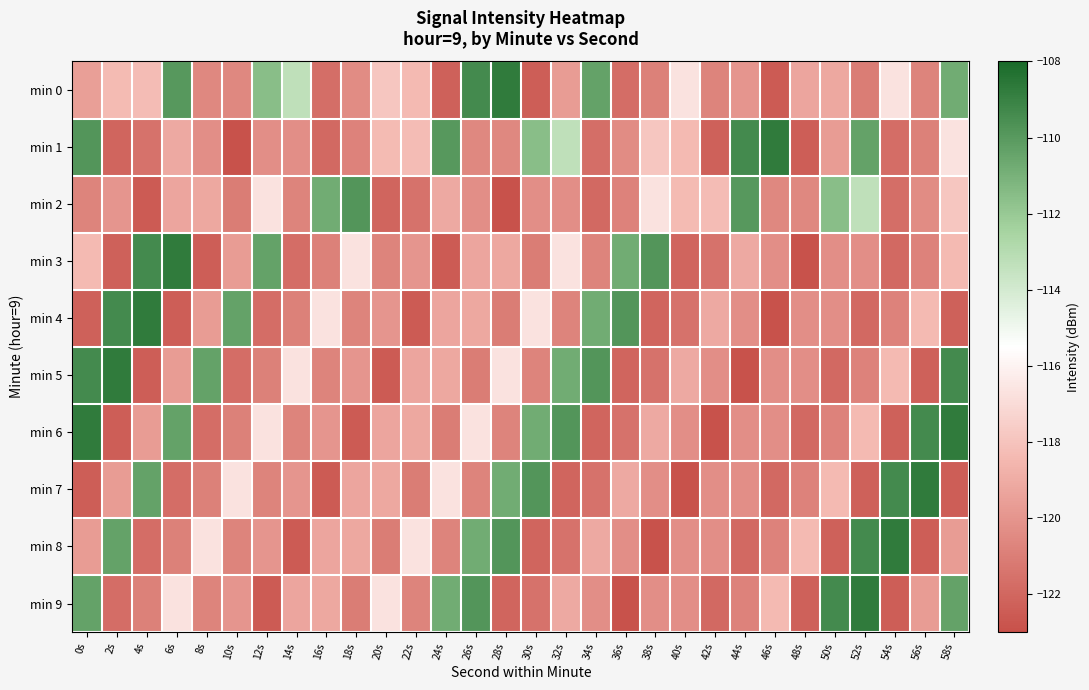

Count the number of data series in this chart.

10